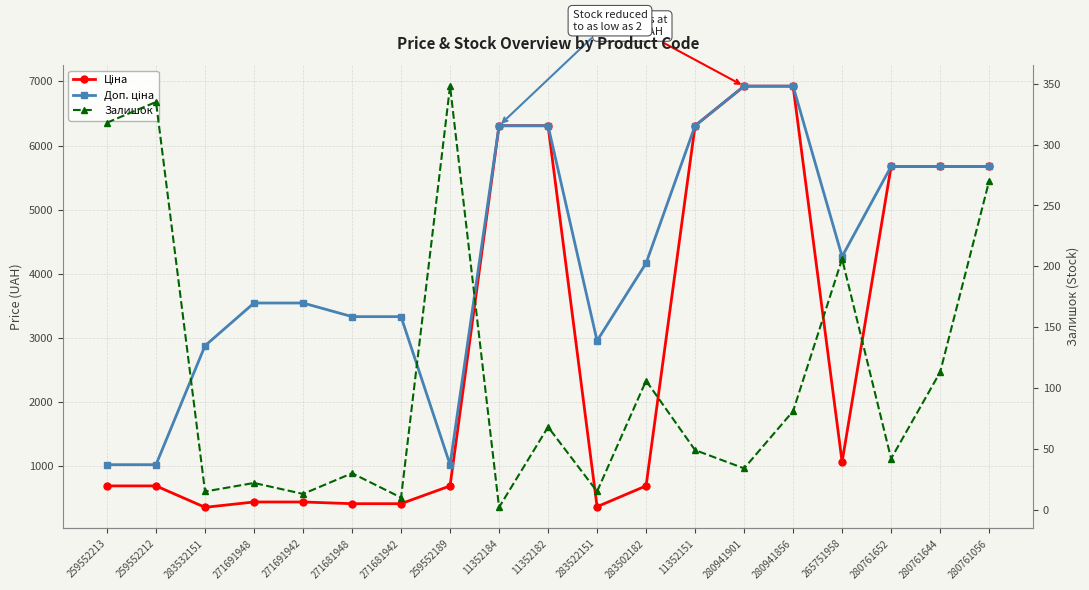

True or false: Ціна has a value of 9095.3 at 280941901.

False